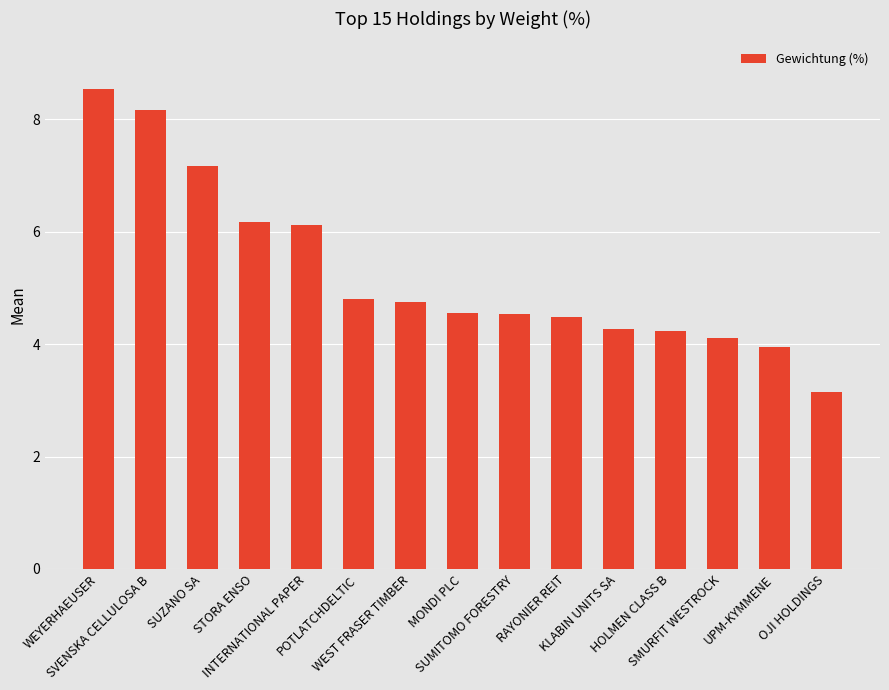

What is the change in value from WEYERHAEUSER to KLABIN UNITS SA?

-4.3